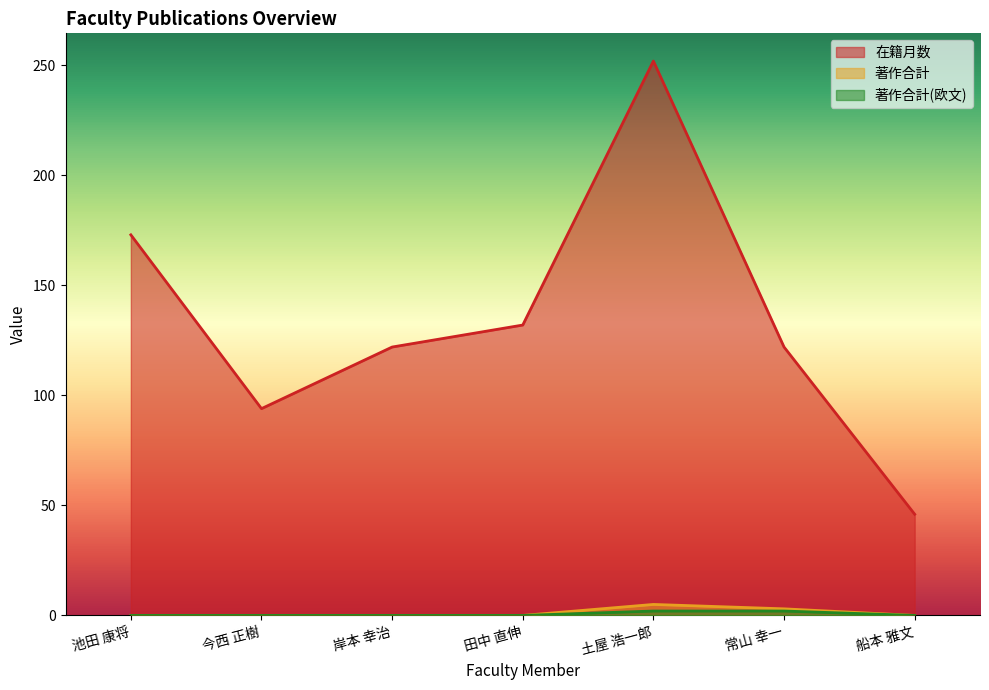

Where is the first local maximum for 著作合計?

土屋 浩一郎